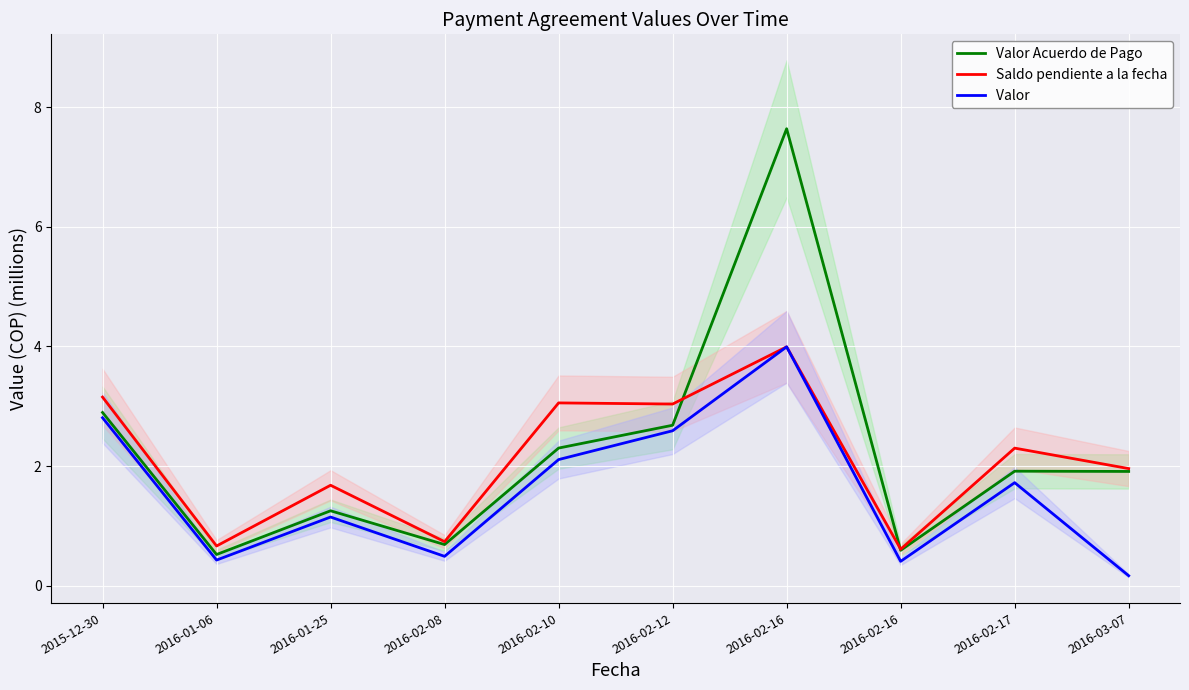

How many lines are shown in the chart?

3